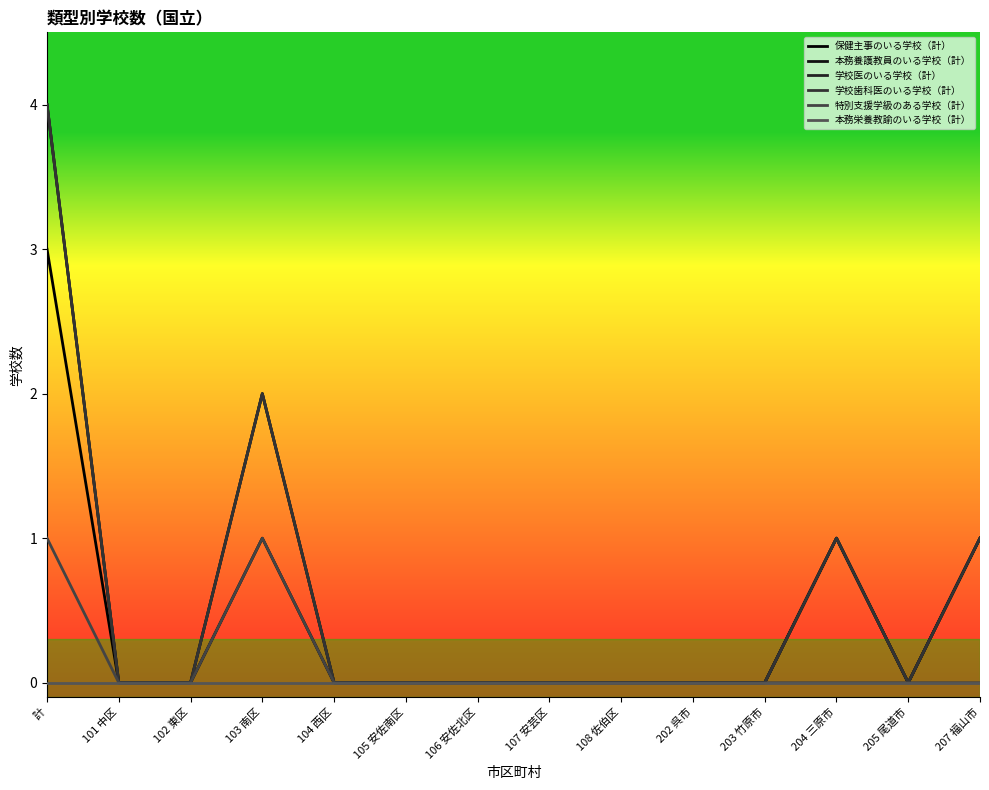

What is the label of the 11th point from the left?

203 竹原市